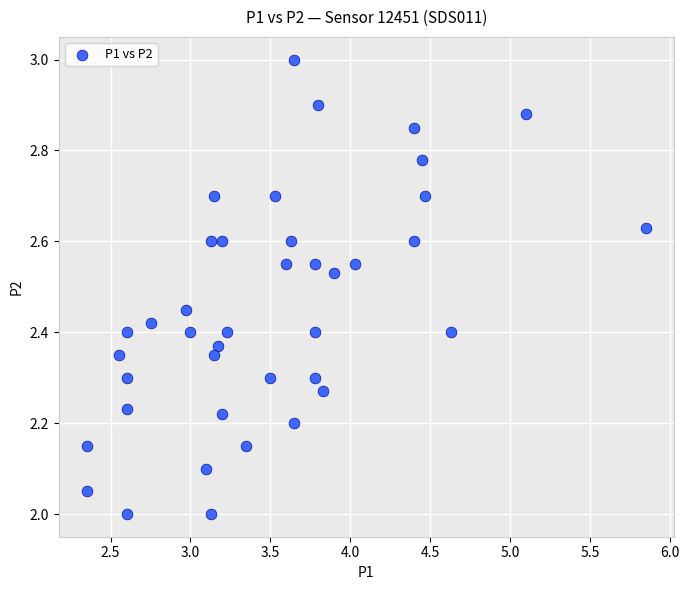

What is the range of Y values (max minus min)?

1.0